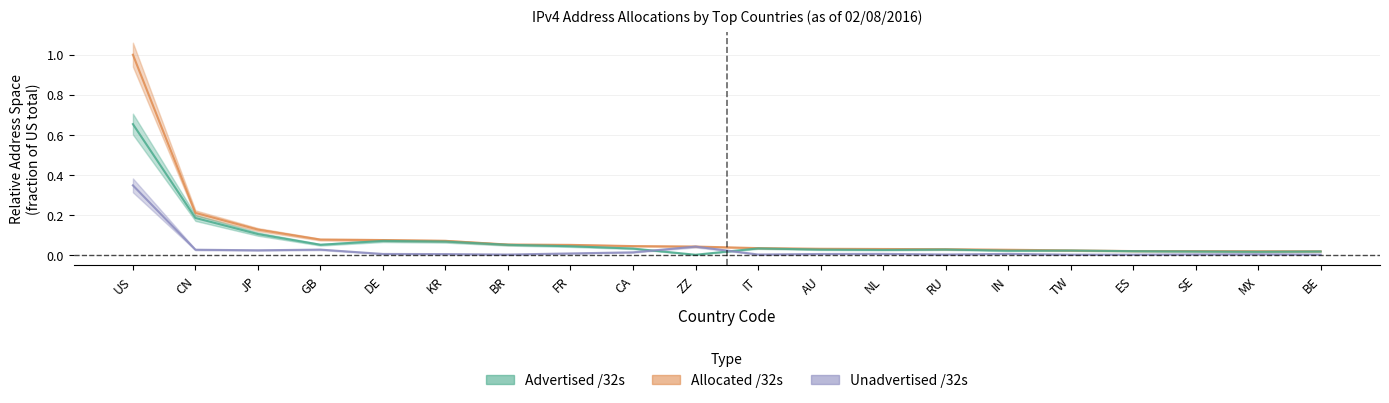

At ES, list the series in order from smallest to largest.

Unadvertised /32s, Advertised /32s, Allocated /32s